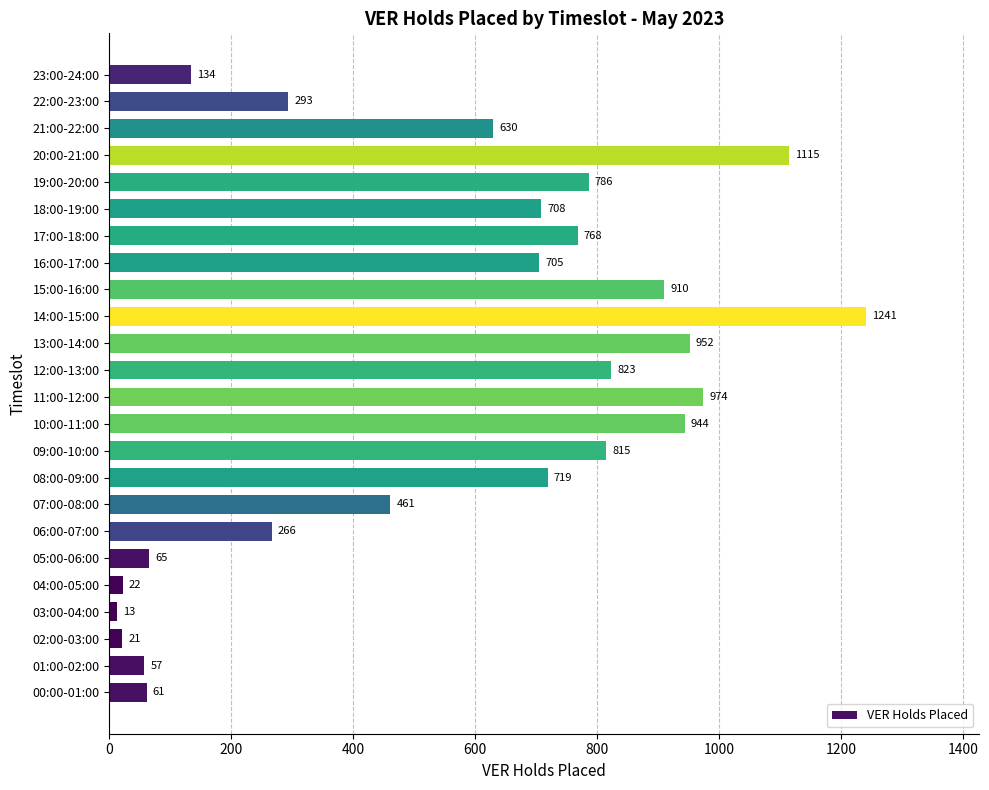

What is the smallest value displayed?

13